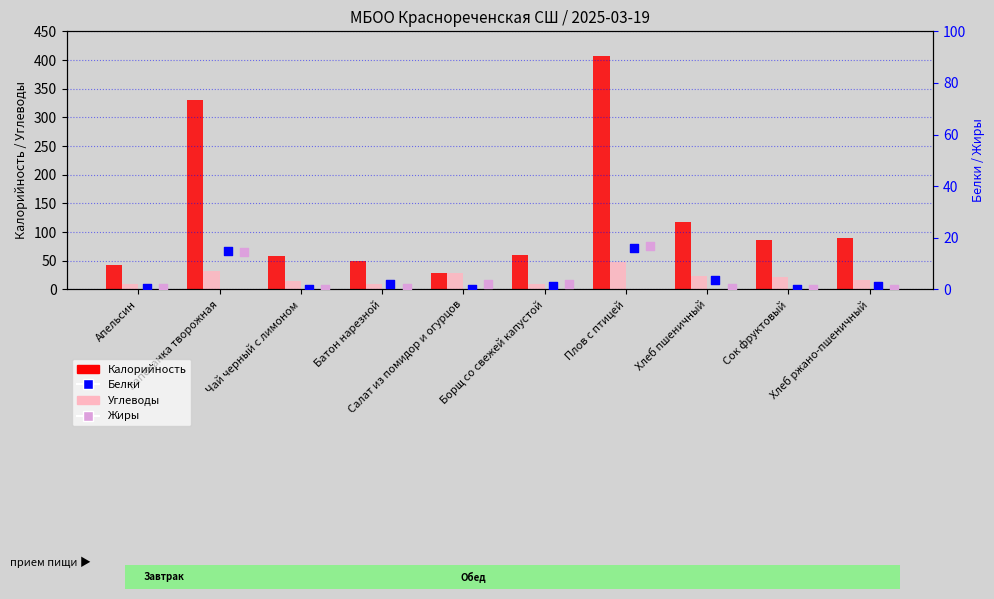

What are all the series names shown in the legend?

Калорийность, Углеводы, Белки, Жиры